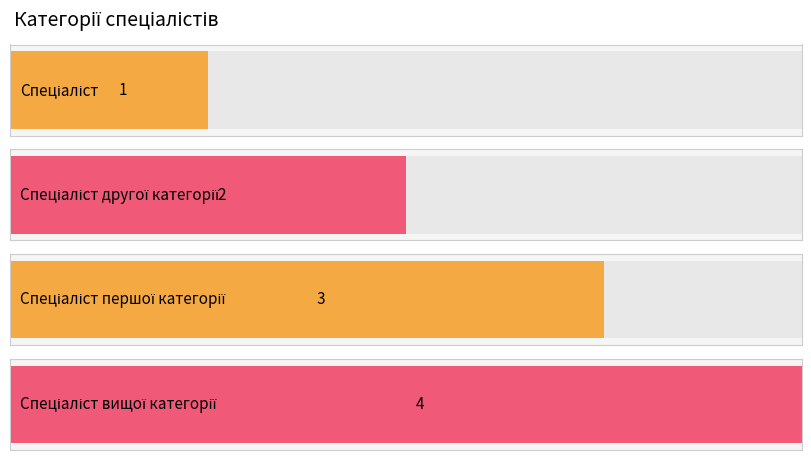

What position from the left is Спеціаліст?

1